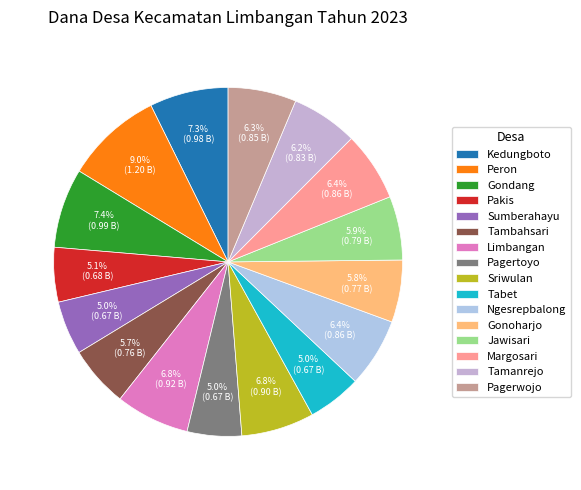

Which category has the biggest portion of the pie?

Peron